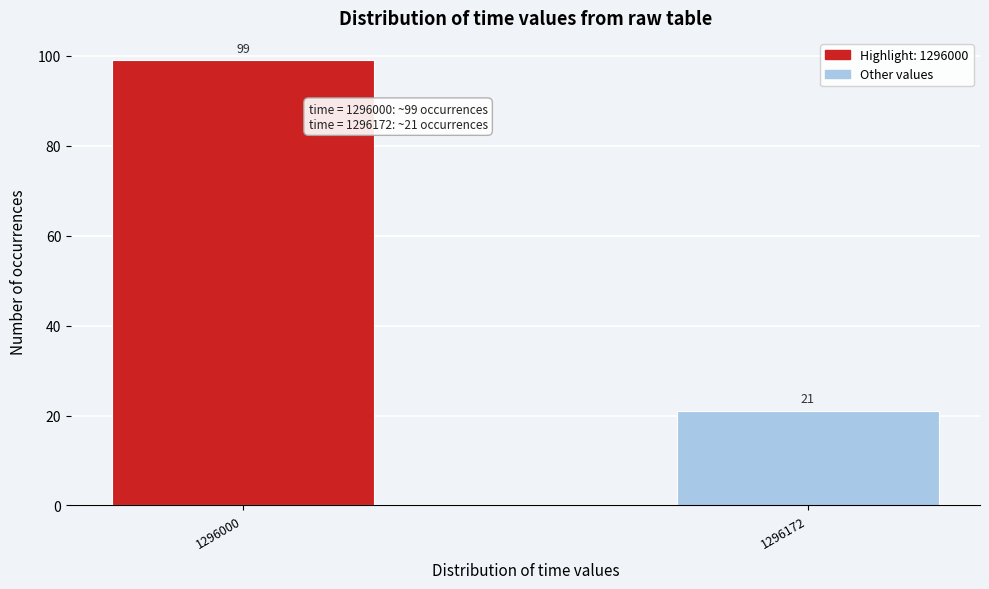

Reading left to right, list all the values displayed in this chart.

99	21